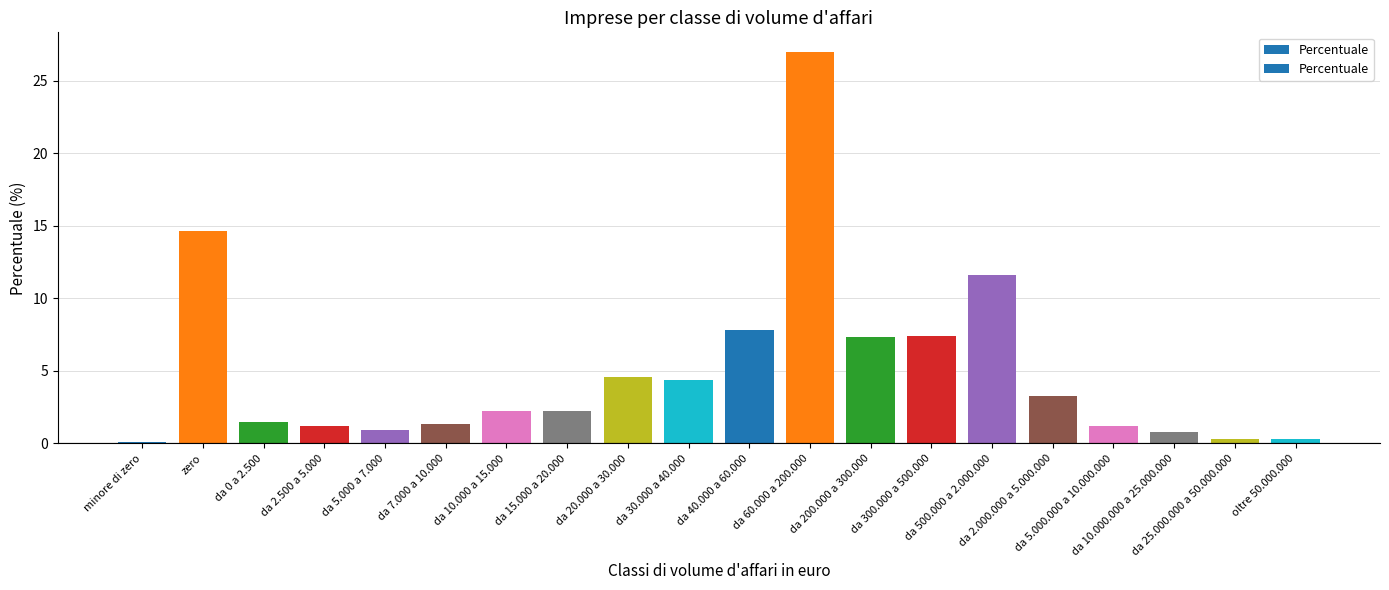

What is the ratio of the value at da 15.000 a 20.000 to the value at zero?

0.2